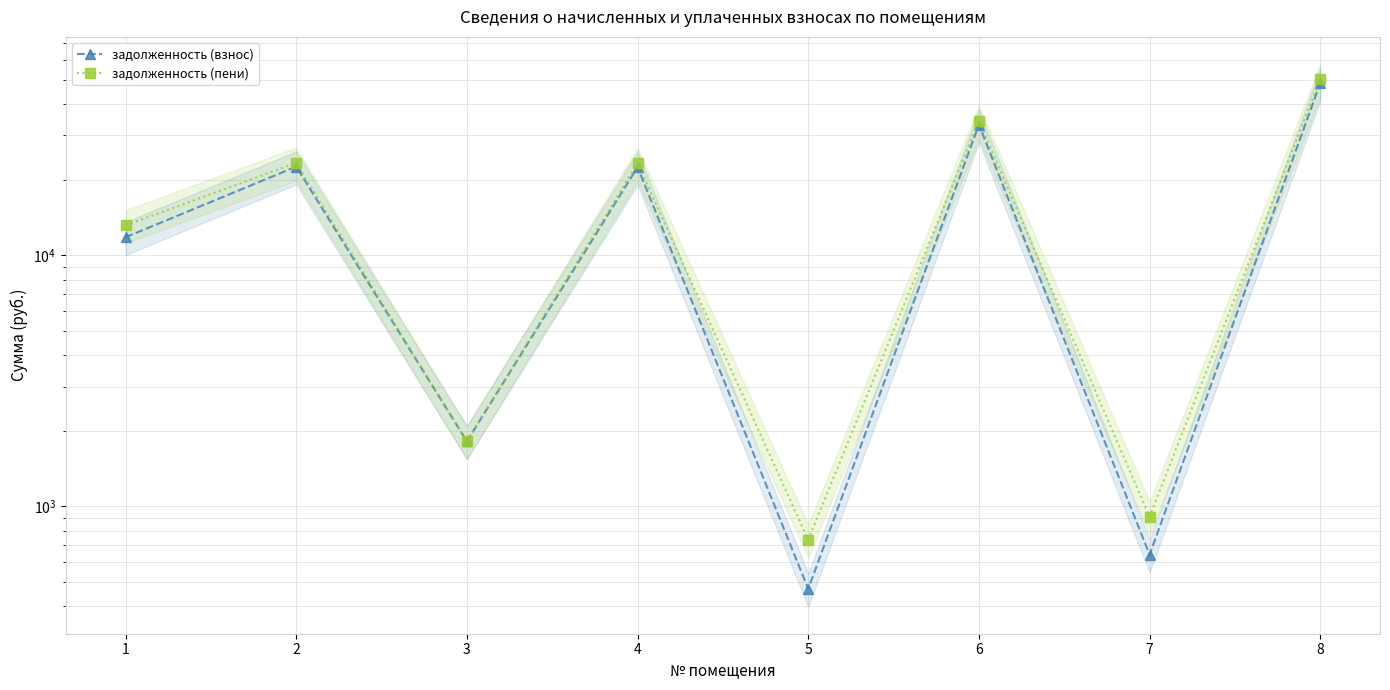

Where is задолженность (взнос) nearest to the value 24451?

2